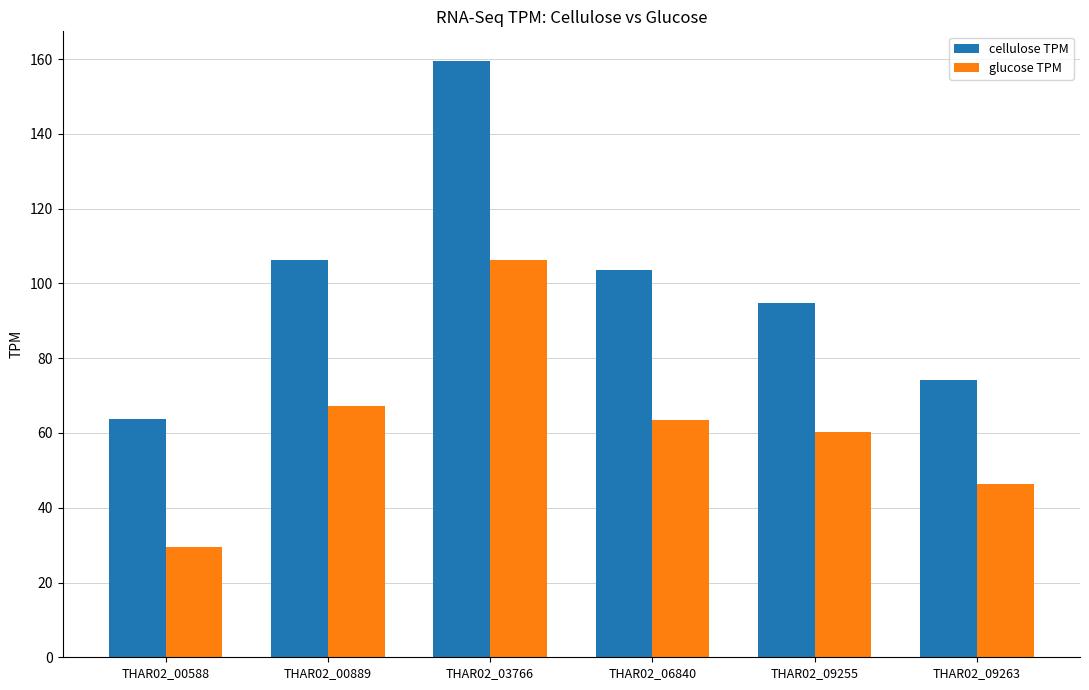

Which category has the lowest value in the cellulose TPM series?

THAR02_00588